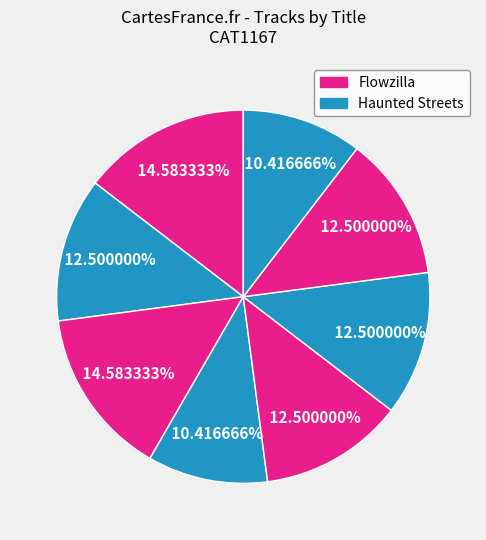

Count the number of slices in the pie.

8